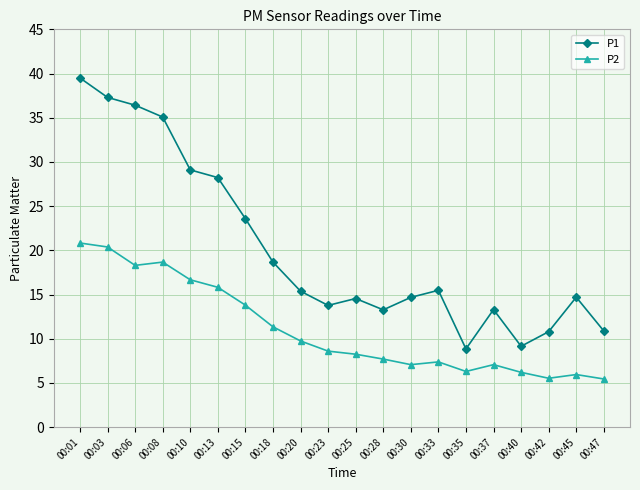

Which label corresponds to the largest value in the chart?

00:01